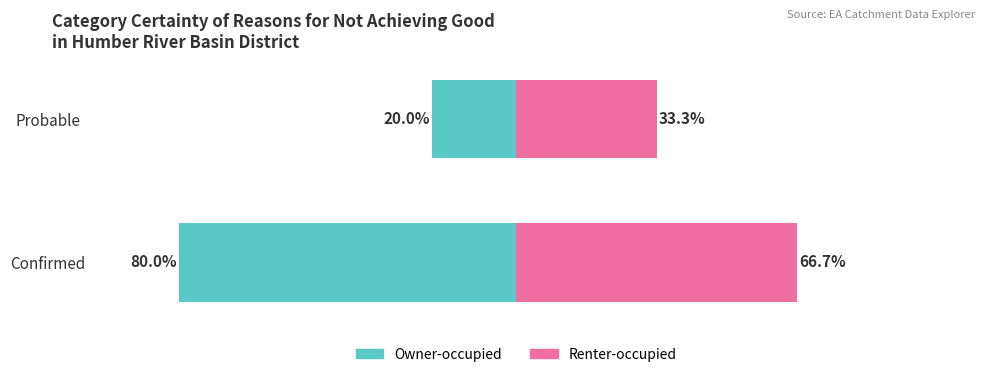

What is the highest value of the Owner-occupied series?

80.0